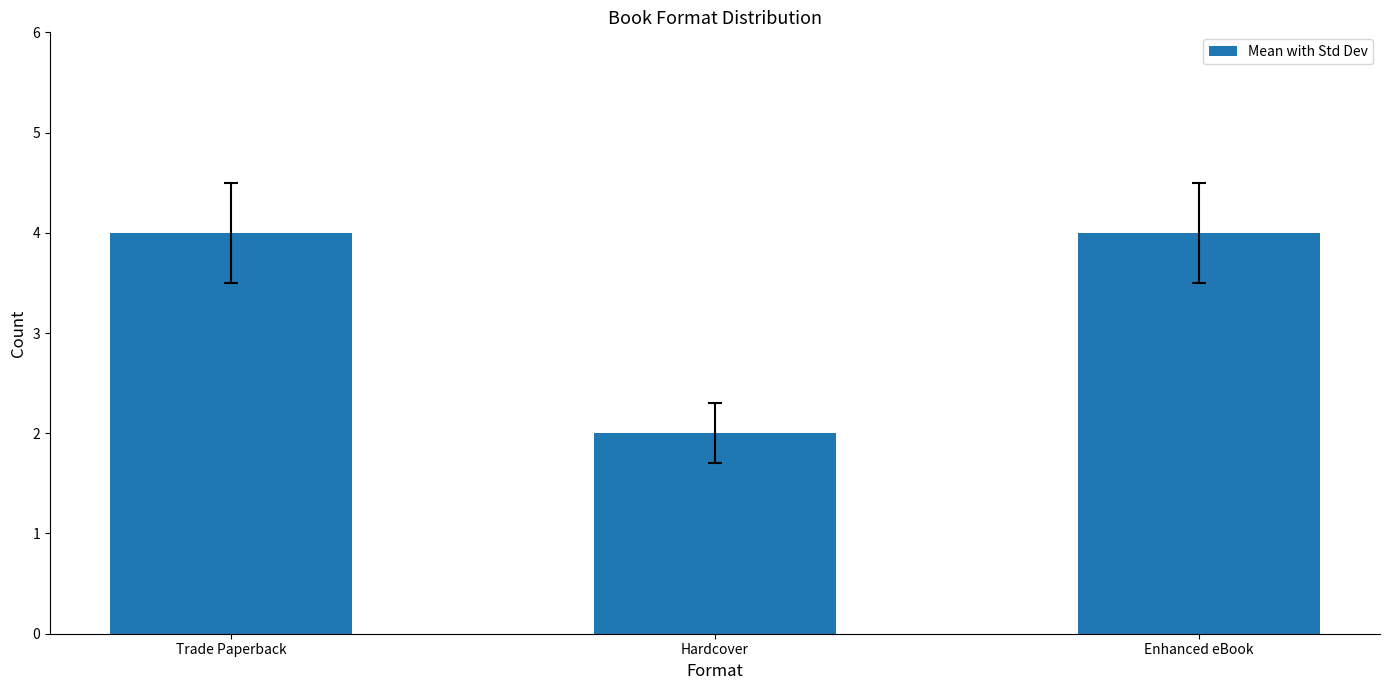

What is the value of the 1st bar from the left?

4